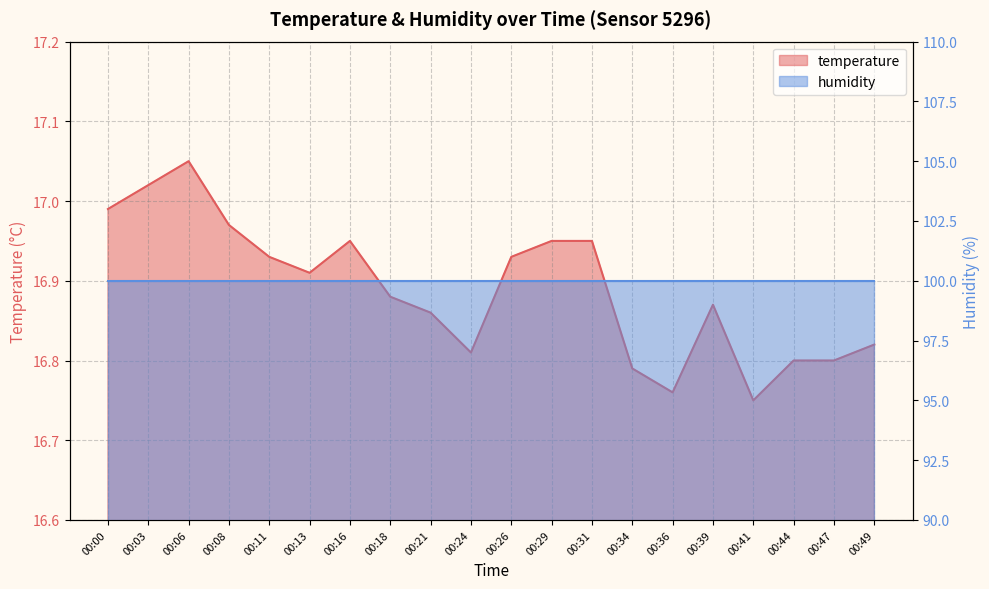

Approximately how many times larger is the value at 00:03 compared to 00:29?

1.0